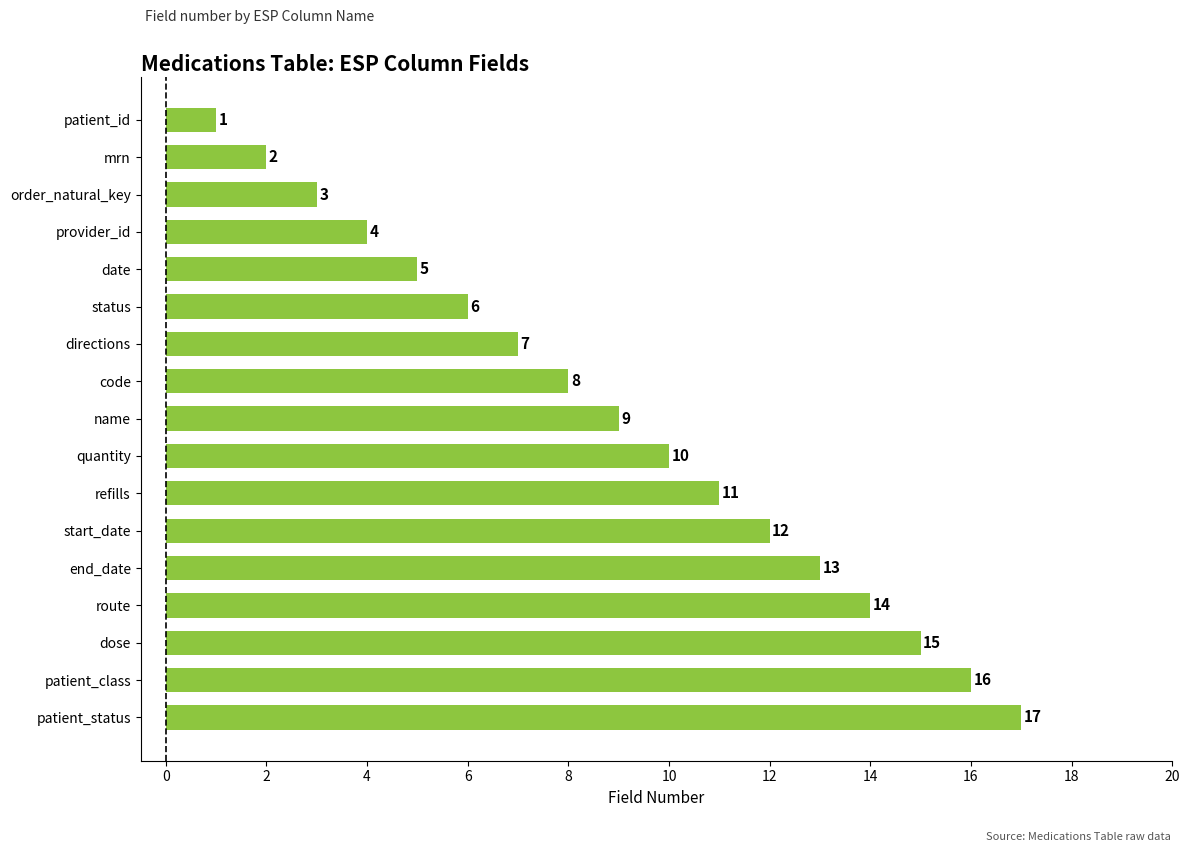

List the labels in order of value, largest first.

patient_status, patient_class, dose, route, end_date, start_date, refills, quantity, name, code, directions, status, date, provider_id, order_natural_key, mrn, patient_id